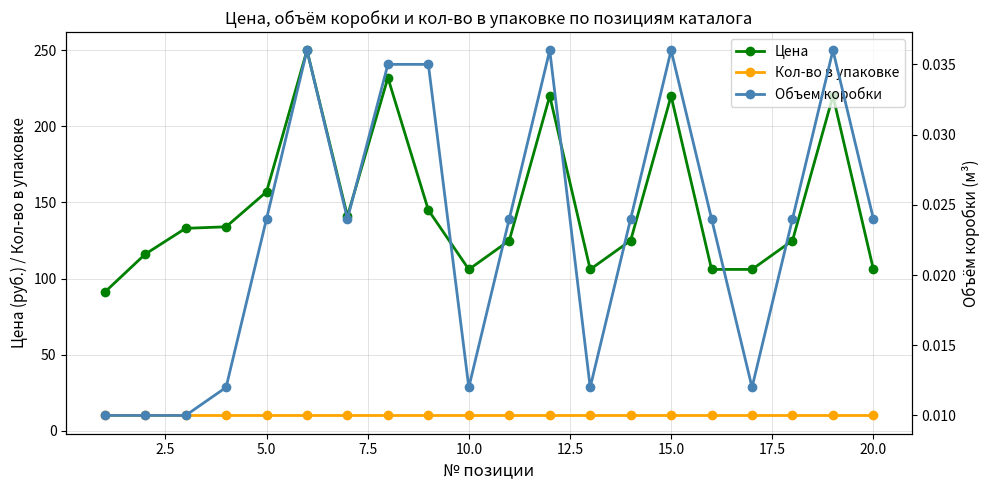

How many interior local valleys does the Объем коробки series have?

4